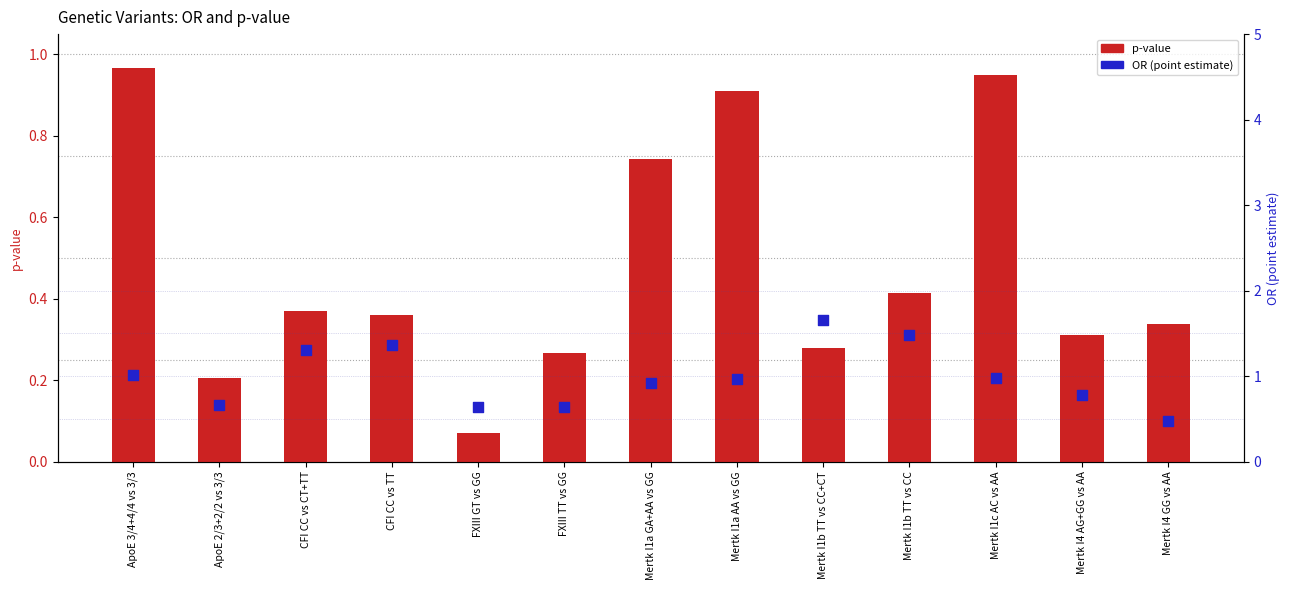

Which series has the largest total across all categories?

OR (point estimate)